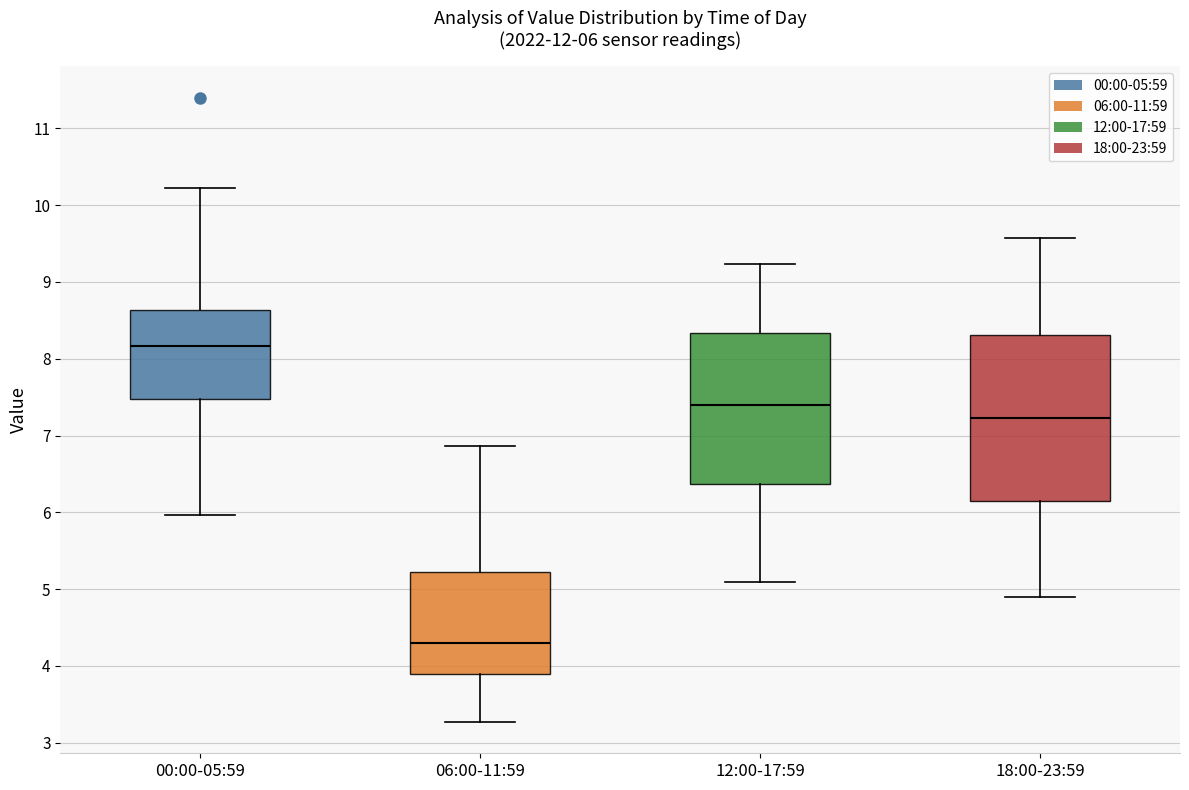

Which box's median line is the highest?

00:00-05:59